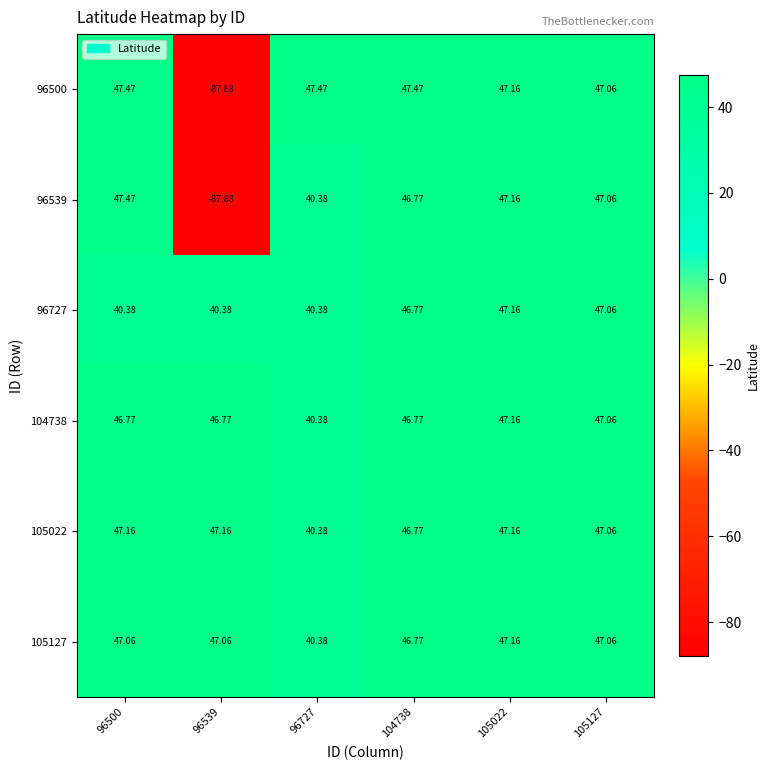

What is the total value across all series at 105127?

282.4